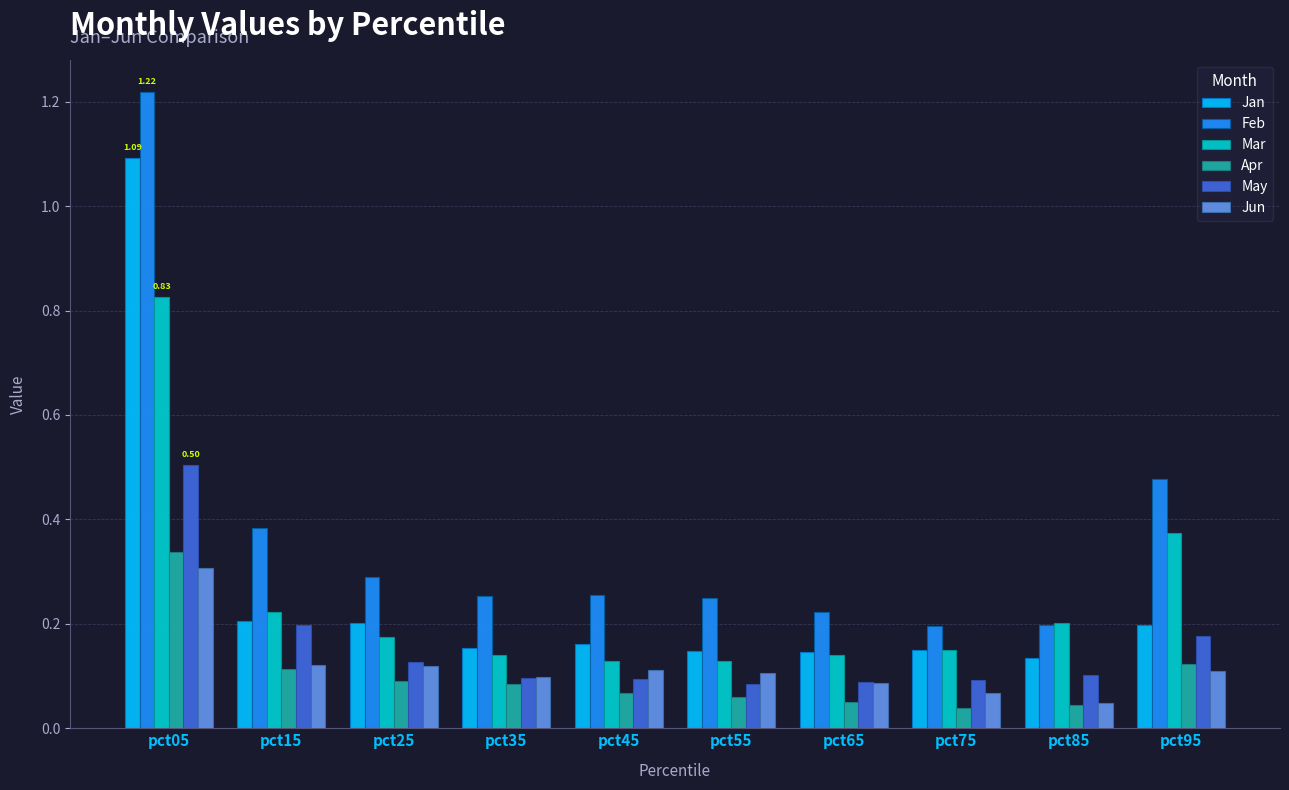

List the series in order of their peak value, lowest first.

Jun, Apr, May, Mar, Jan, Feb